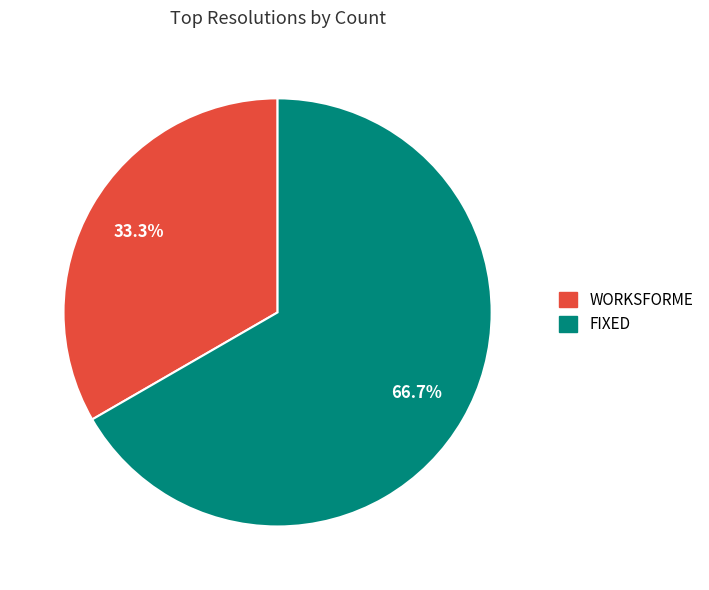

Count the number of slices in the pie.

2